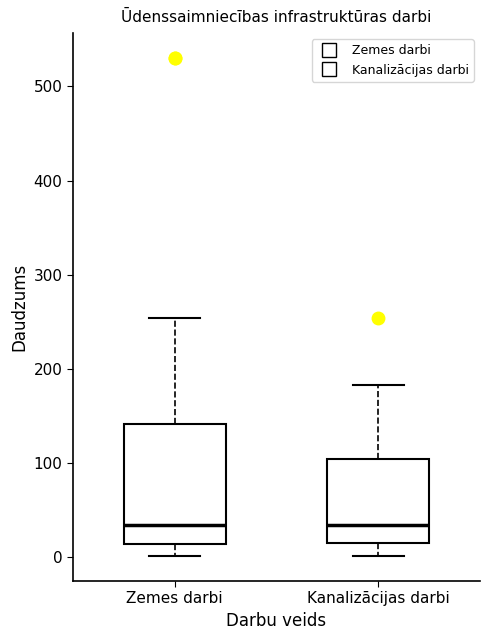

Comparing the boxes themselves (not the whiskers), which one is the tallest?

Zemes darbi